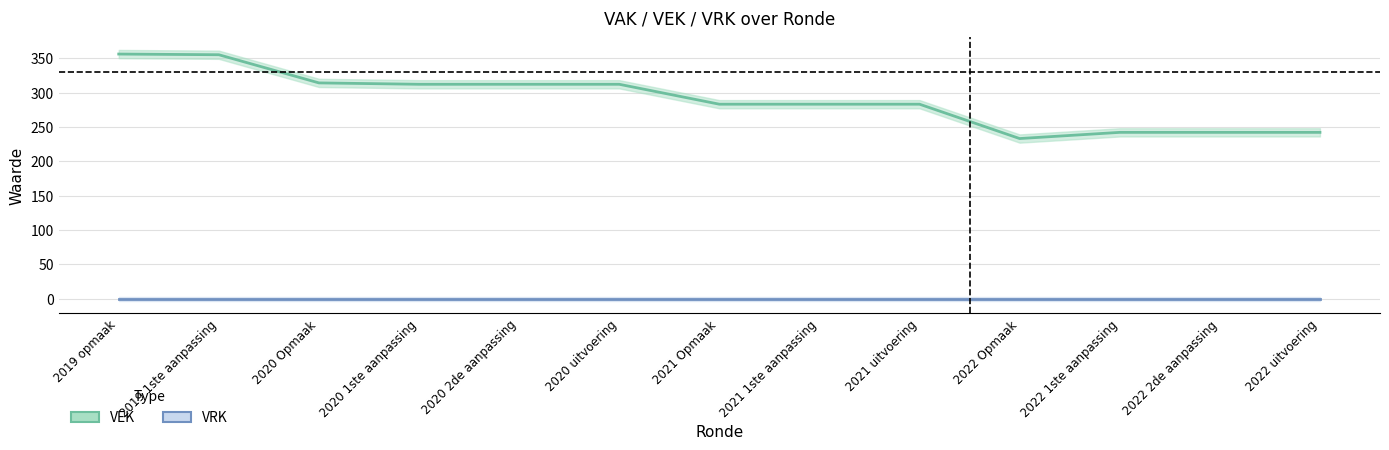

True or false: VEK and VRK intersect in this chart.

False